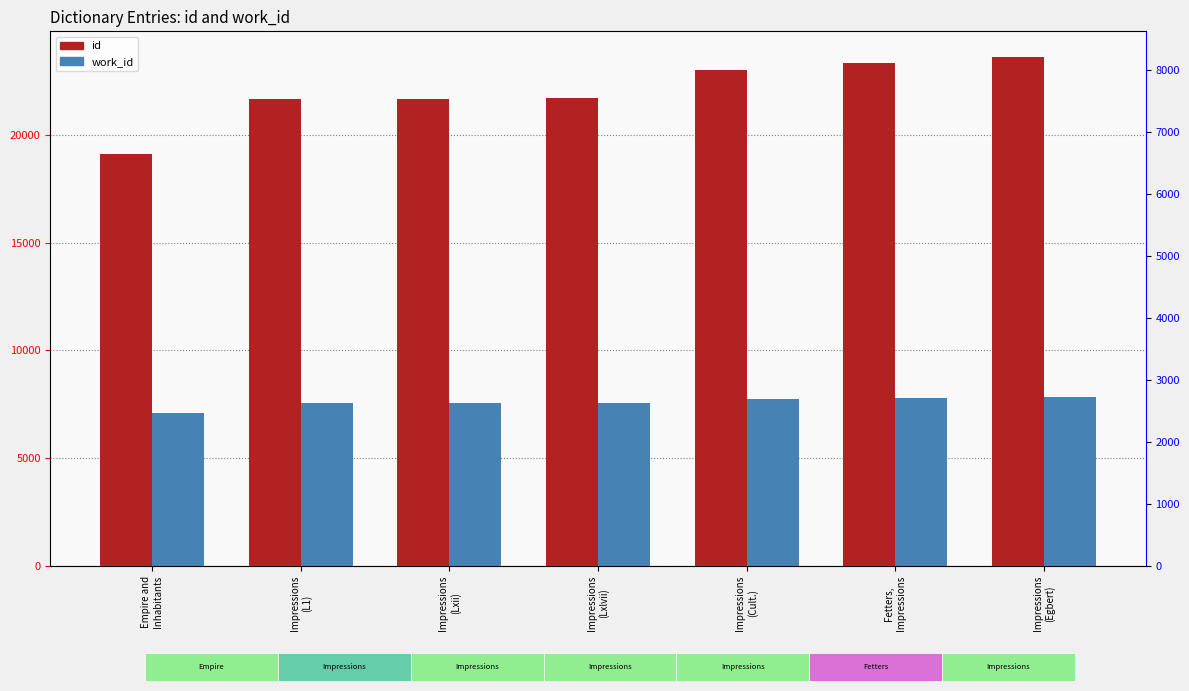

Rank the series by their average value, from highest to lowest.

id, work_id